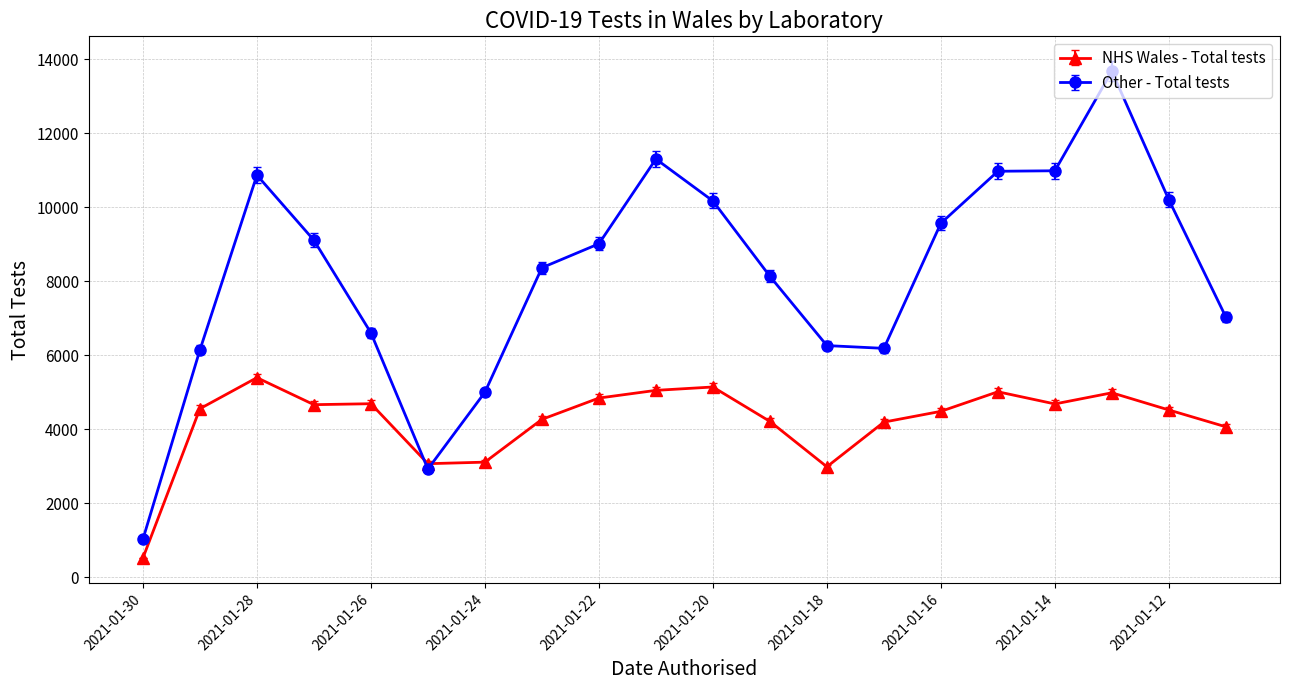

True or false: NHS Wales - Total tests and Other - Total tests cross at least once.

True